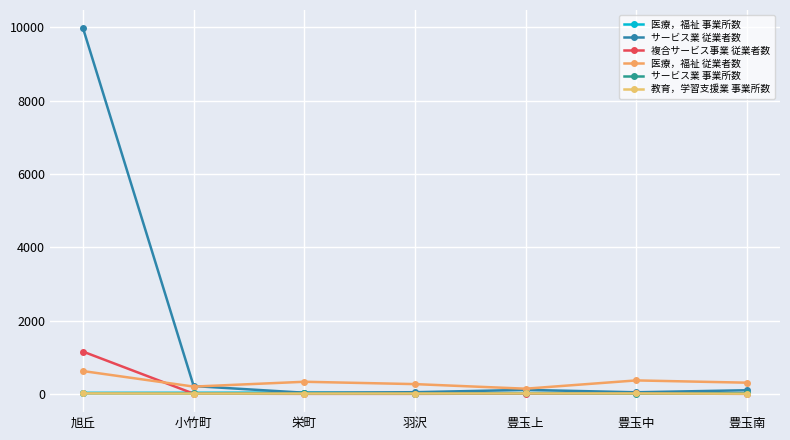

What are all the series names shown in the legend?

医療，福祉 事業所数, サービス業 従業者数, 複合サービス事業 従業者数, 医療，福祉 従業者数, サービス業 事業所数, 教育，学習支援業 事業所数